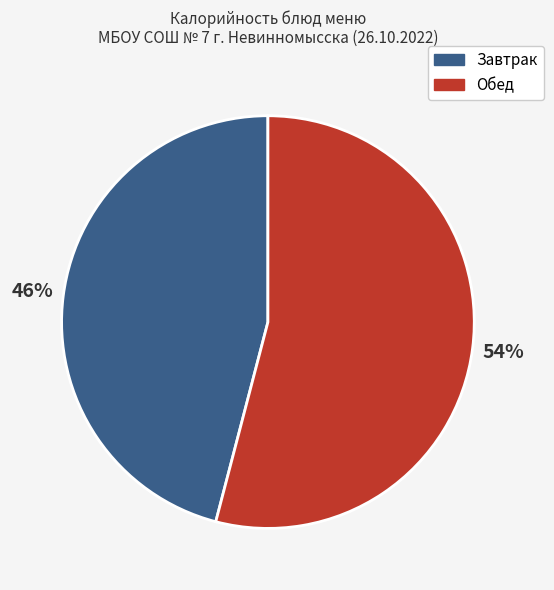

To the nearest percent, what is the difference between the largest and smallest slice percentages?

8%